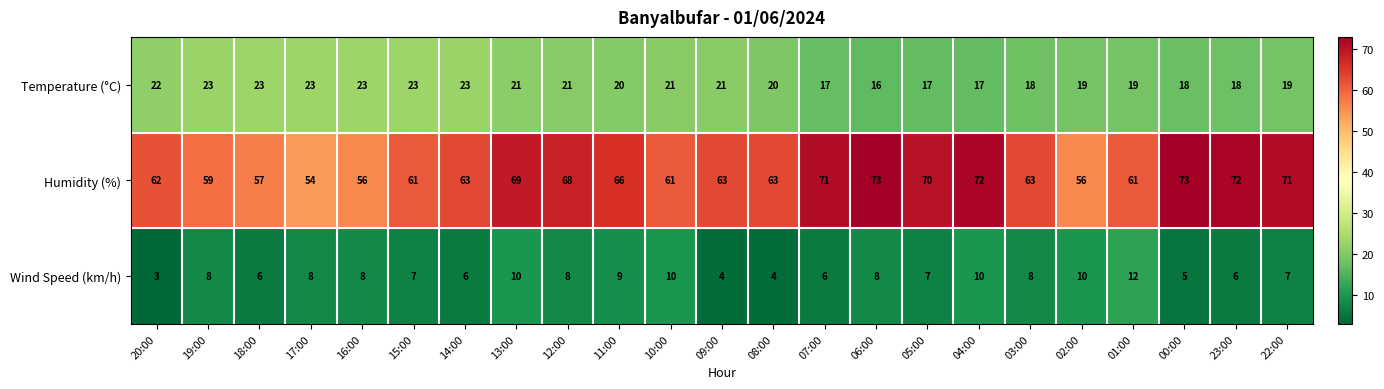

How many distinct data groups are displayed?

3